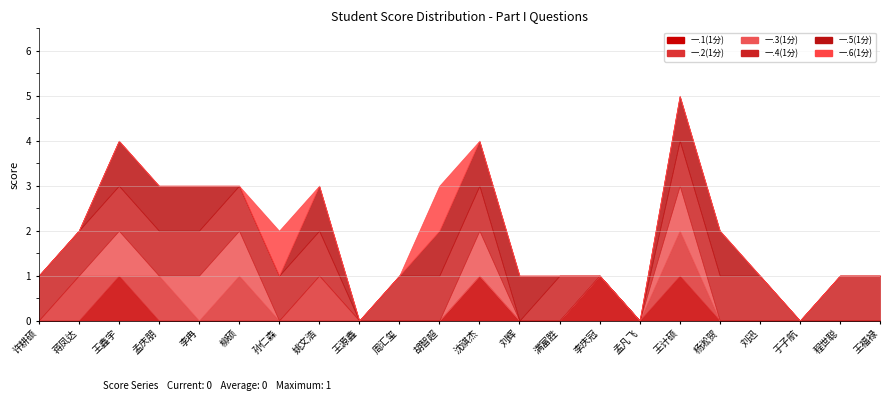

What is the total value across all series at 周汇玺?

1